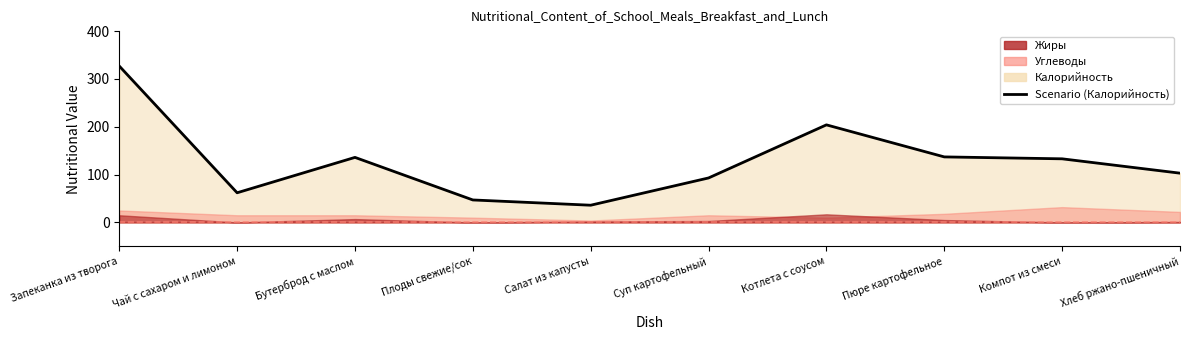

List the labels in order of value, smallest first.

Салат из капусты, Плоды свежие/сок, Чай с сахаром и лимоном, Суп картофельный, Хлеб ржано-пшеничный, Компот из смеси, Бутерброд с маслом, Пюре картофельное, Котлета с соусом, Запеканка из творога